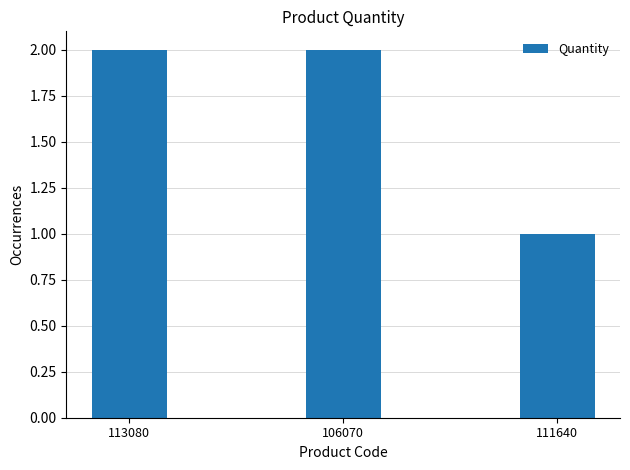

What is the ratio of the value at 111640 to the value at 113080?

0.5